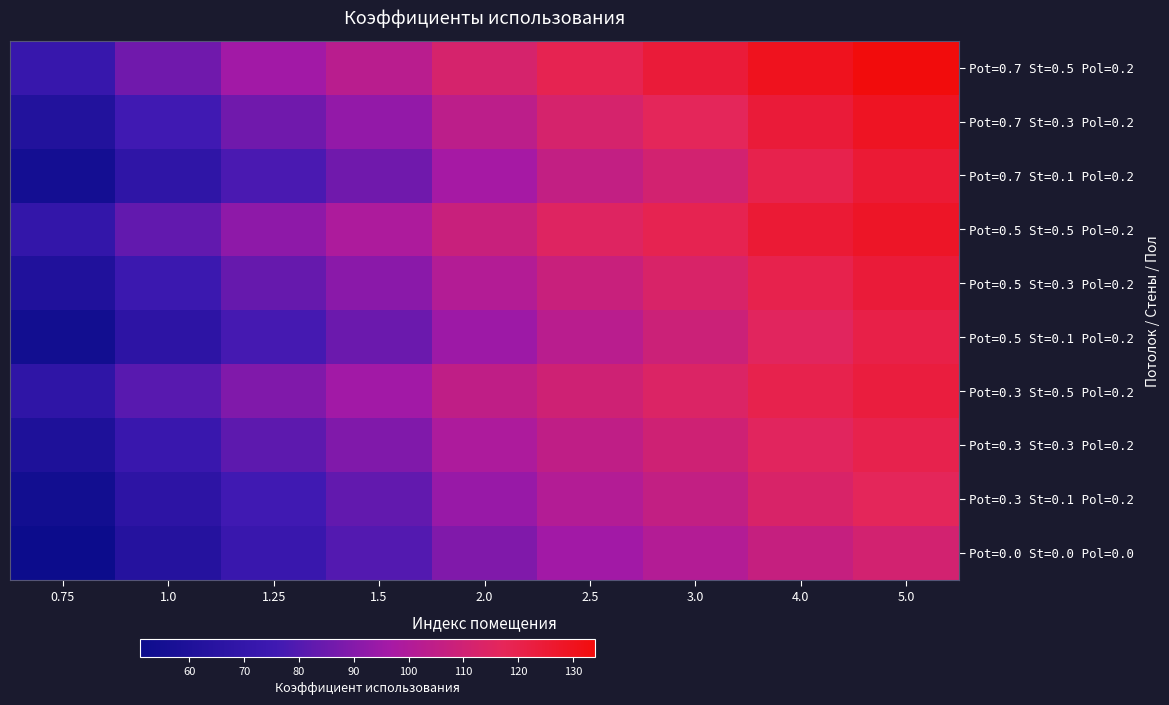

Reading right to left, extract all data points from this chart.

Pot=0.7 St=0.5 Pol=0.2: 5.0=134	4.0=130	3.0=124	2.5=119	2.0=112	1.5=103	1.25=96	1.0=86	0.75=72
Pot=0.7 St=0.3 Pol=0.2: 5.0=129	4.0=124	3.0=117	2.5=112	2.0=104	1.5=93	1.25=86	1.0=76	0.75=62
Pot=0.7 St=0.1 Pol=0.2: 5.0=125	4.0=120	3.0=111	2.5=106	2.0=97	1.5=86	1.25=78	1.0=68	0.75=55
Pot=0.5 St=0.5 Pol=0.2: 5.0=128	4.0=125	3.0=119	2.5=115	2.0=108	1.5=99	1.25=92	1.0=83	0.75=70
Pot=0.5 St=0.3 Pol=0.2: 5.0=124	4.0=120	3.0=113	2.5=108	2.0=101	1.5=91	1.25=84	1.0=74	0.75=61
Pot=0.5 St=0.1 Pol=0.2: 5.0=121	4.0=116	3.0=109	2.5=103	2.0=95	1.5=85	1.25=77	1.0=67	0.75=54
Pot=0.3 St=0.5 Pol=0.2: 5.0=123	4.0=120	3.0=114	2.5=110	2.0=105	1.5=96	1.25=89	1.0=81	0.75=68
Pot=0.3 St=0.3 Pol=0.2: 5.0=120	4.0=116	3.0=110	2.5=105	2.0=99	1.5=89	1.25=82	1.0=73	0.75=60
Pot=0.3 St=0.1 Pol=0.2: 5.0=117	4.0=113	3.0=106	2.5=101	2.0=94	1.5=83	1.25=76	1.0=67	0.75=54
Pot=0.0 St=0.0 Pol=0.0: 5.0=111	4.0=107	3.0=101	2.5=96	2.0=89	1.5=80	1.25=73	1.0=63	0.75=51